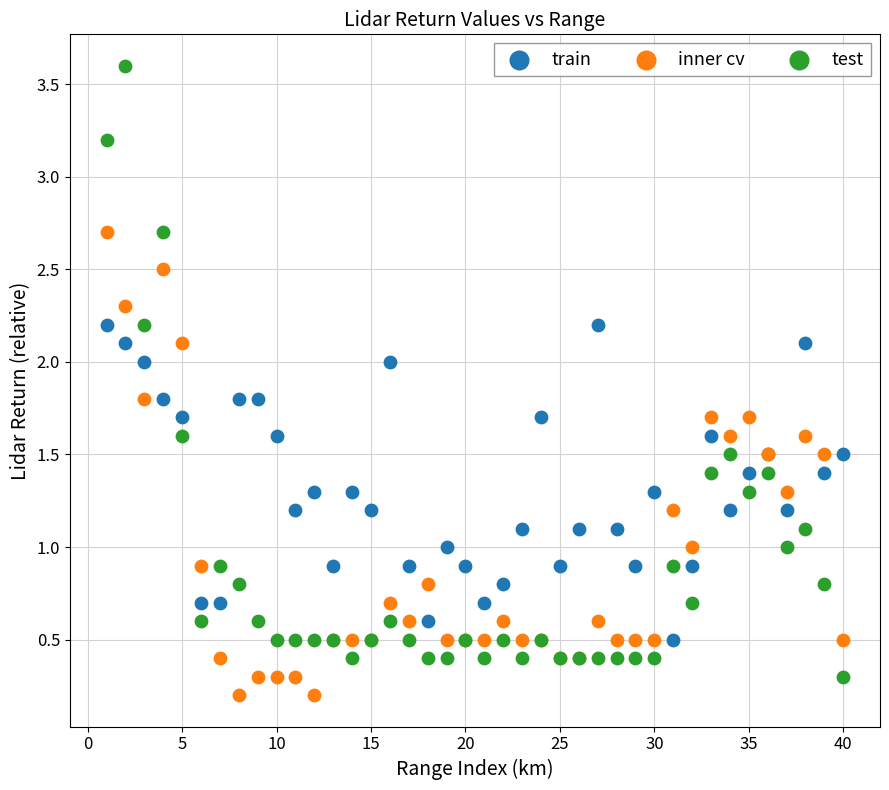

Which series contains the lowest Y value?

inner cv